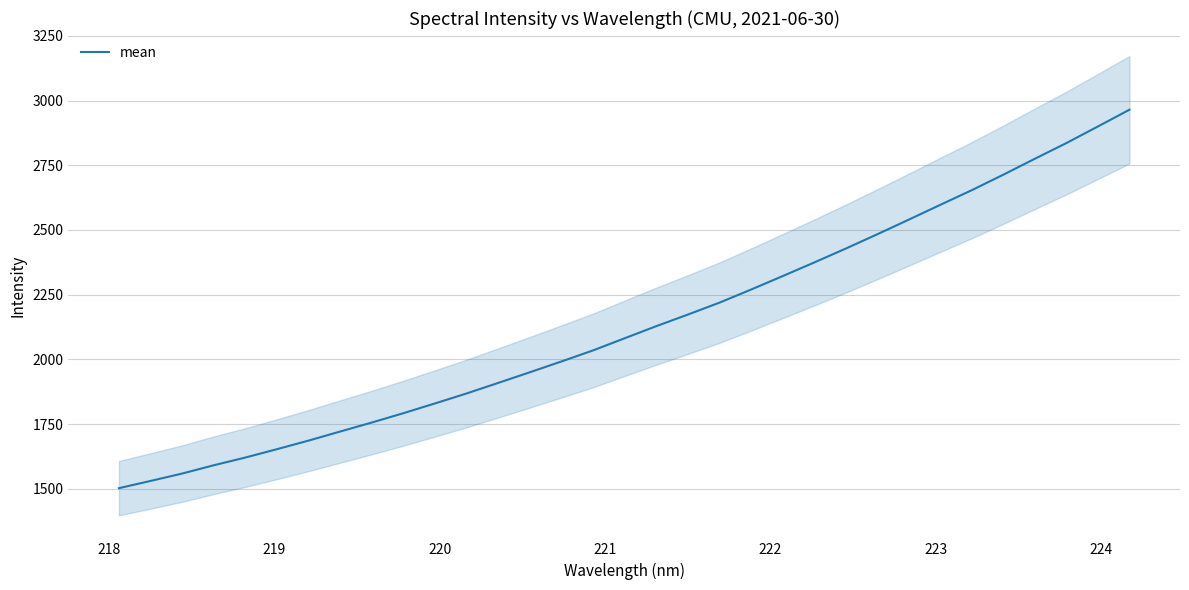

Reading left to right, list all the values displayed in this chart.

1502.7	1530.6	1559.1	1591.2	1621.0	1653.3	1686.4	1721.5	1756.2	1792.3	1830.0	1868.5	1909.2	1950.3	1992.0	2034.6	2081.5	2128.2	2173.0	2219.0	2269.5	2321.4	2374.0	2427.7	2483.1	2539.6	2596.9	2653.7	2713.5	2775.0	2835.7	2899.8	2964.5